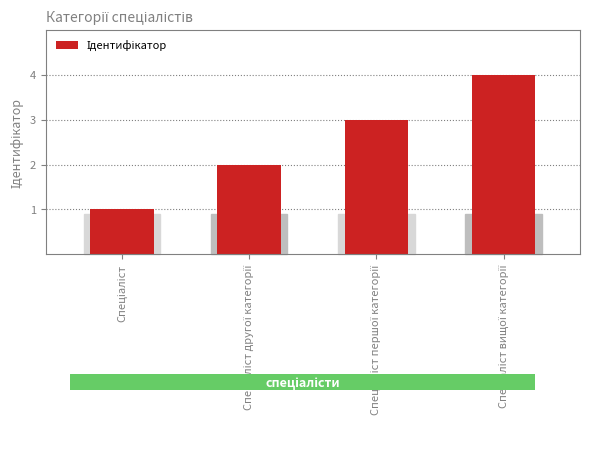

What is the difference between the maximum and minimum values?

3